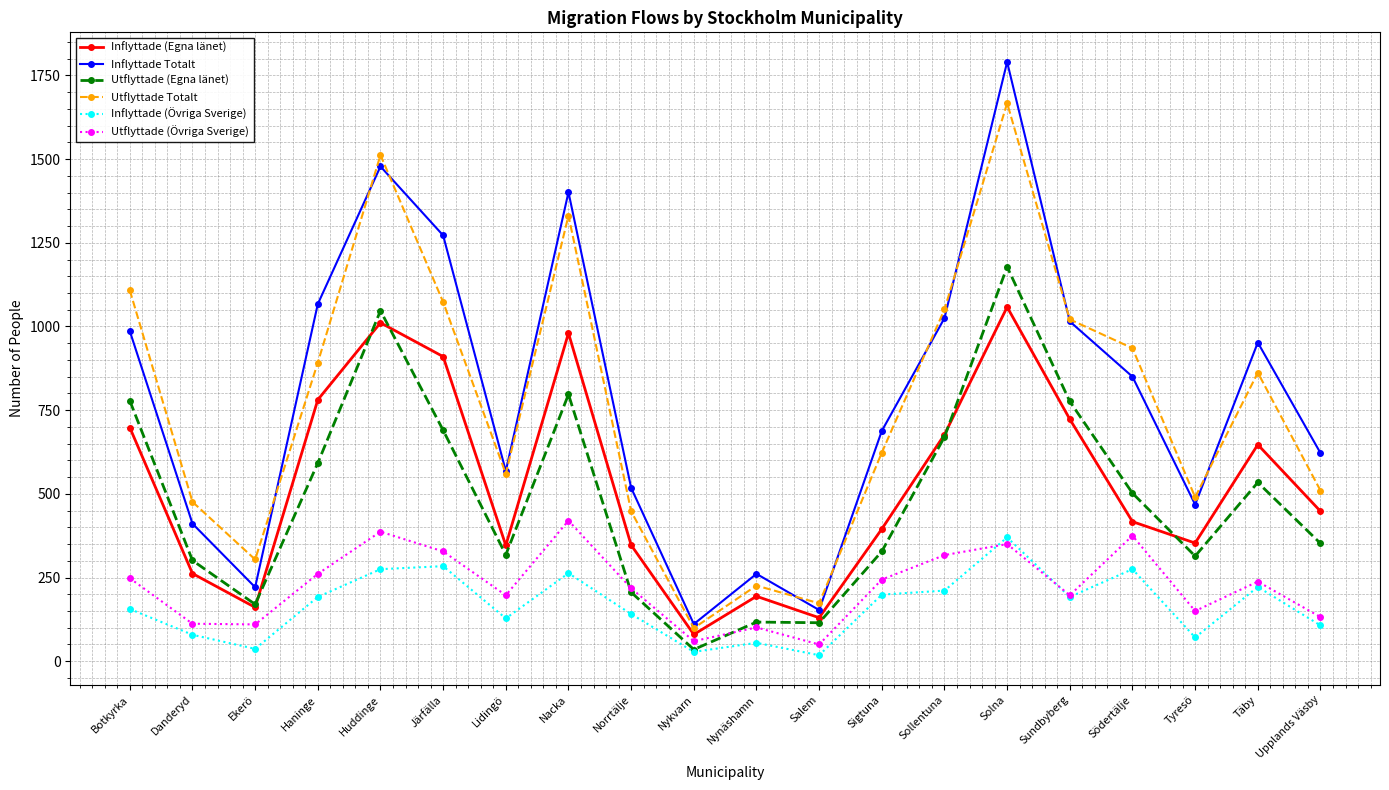

How many interior local valleys does the Utflyttade Totalt series have?

5